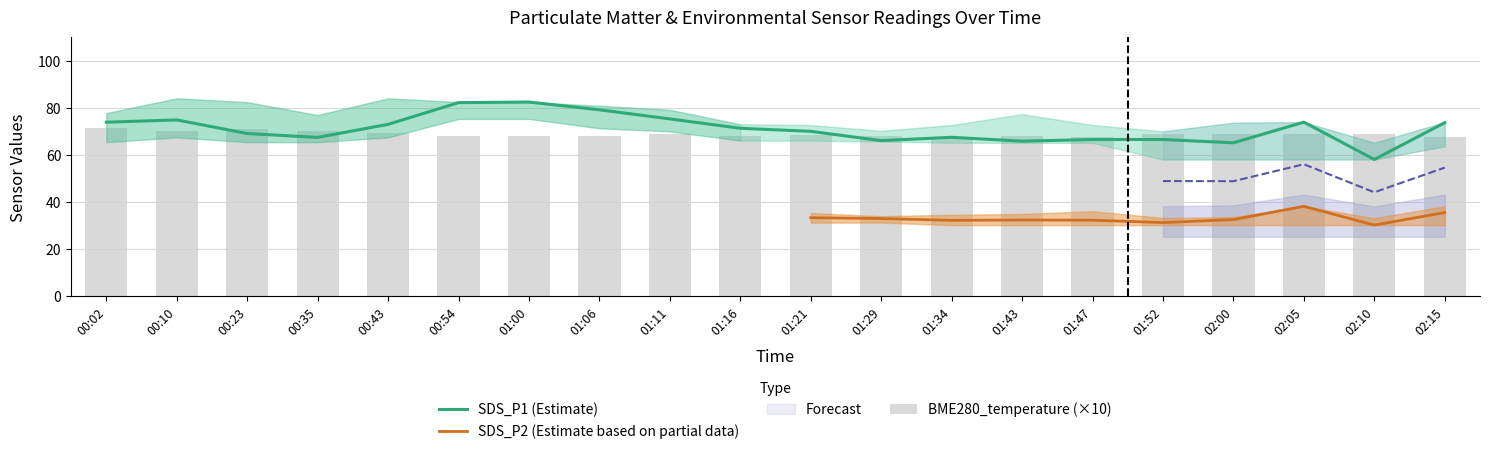

At which category is the sum across all series the highest?

01:00